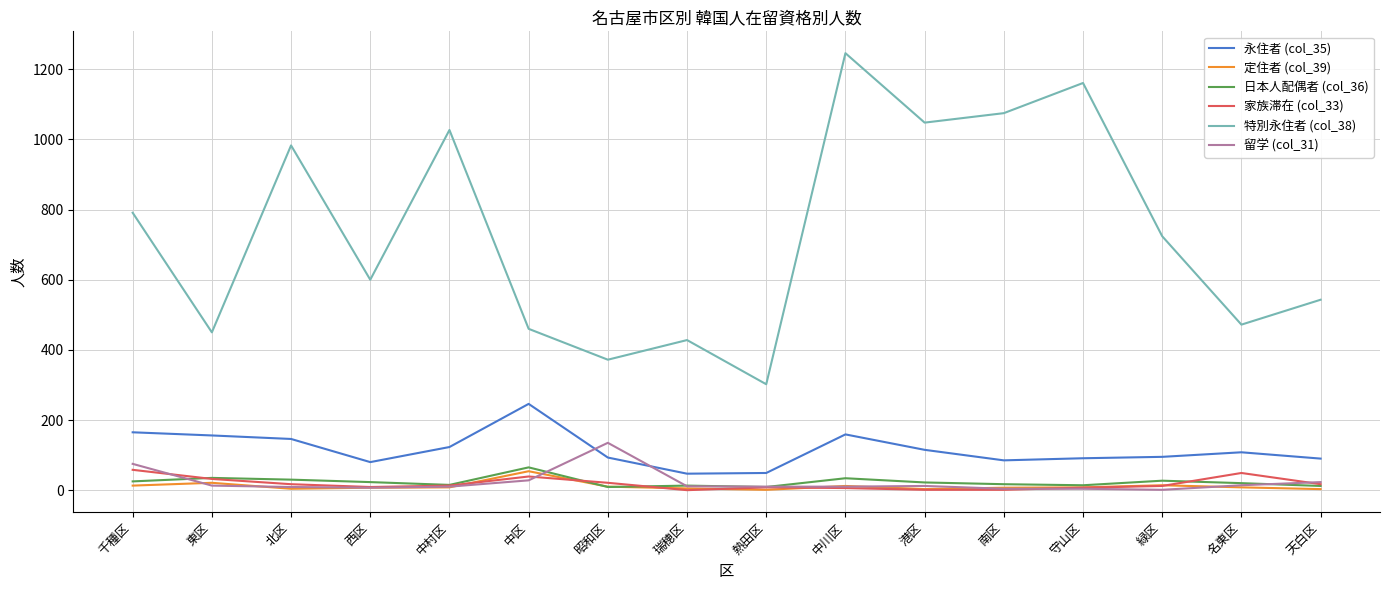

What is the difference between the maximum and minimum values in the 特別永住者 (col_38) series?

944